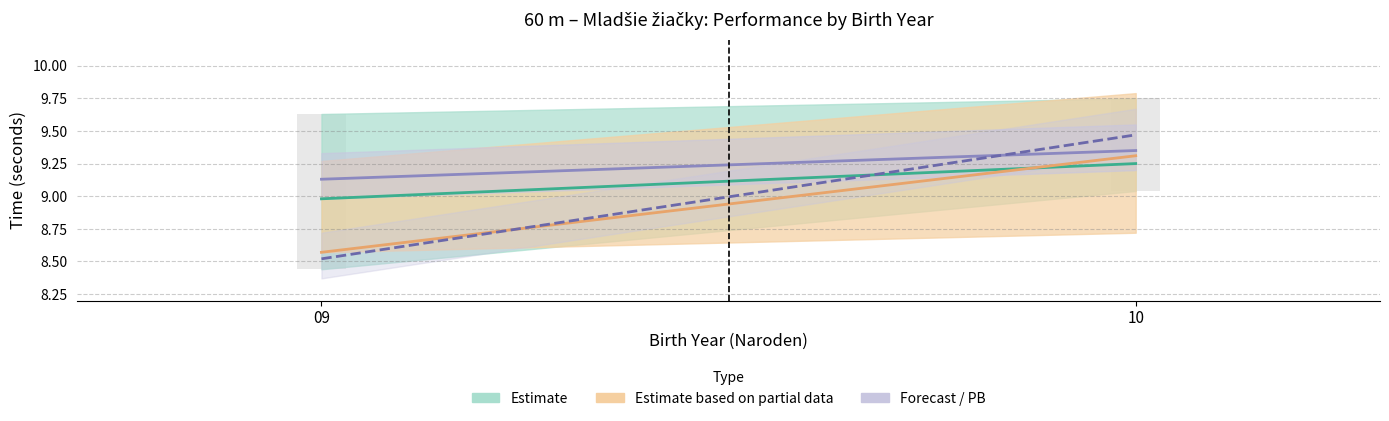

Where does the Avg Výkon (born 10) series first go above 9?

10